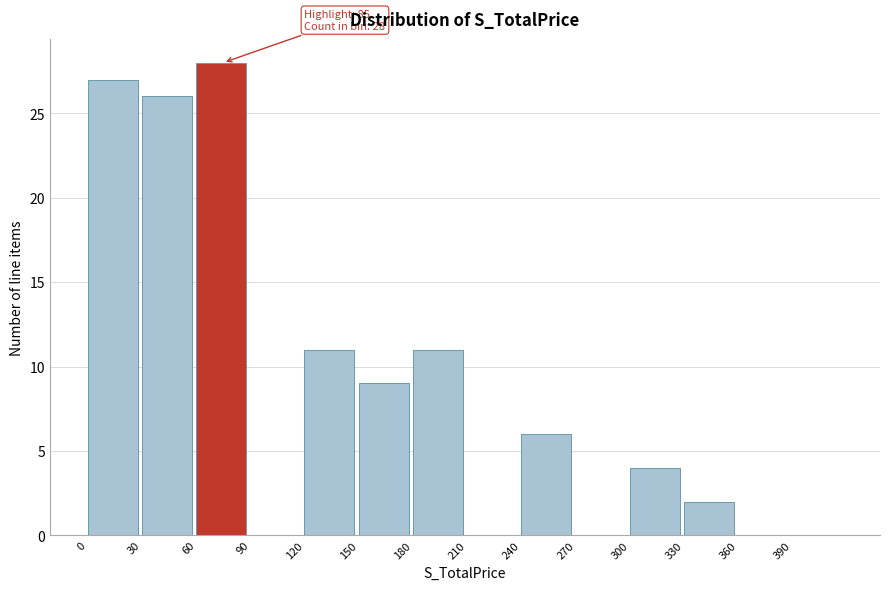

Over which range of the x-axis is the bar tallest?

60 to 90